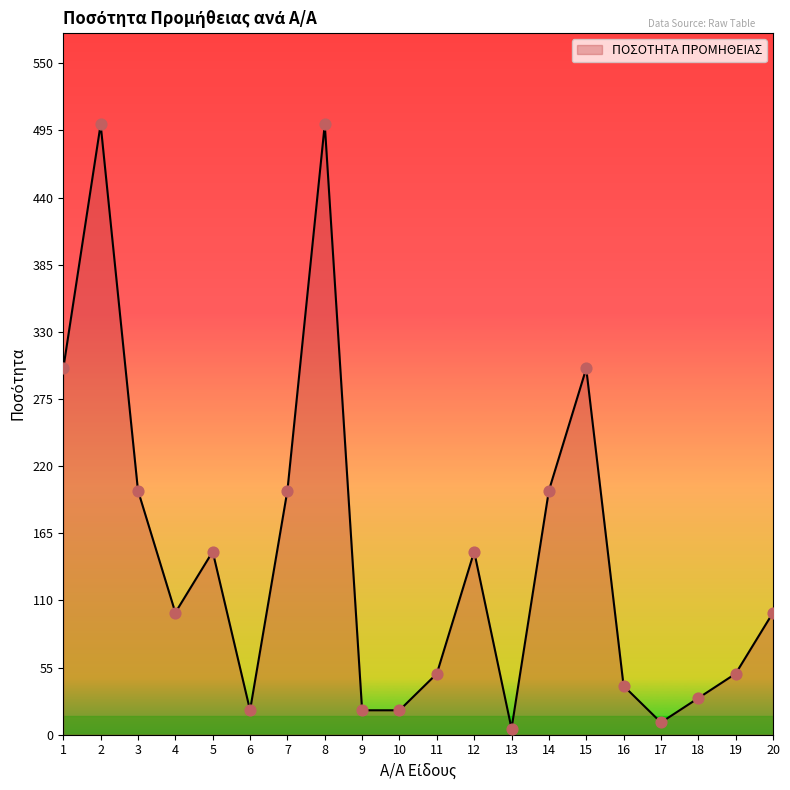

Between 16 and 7, which is larger?

7